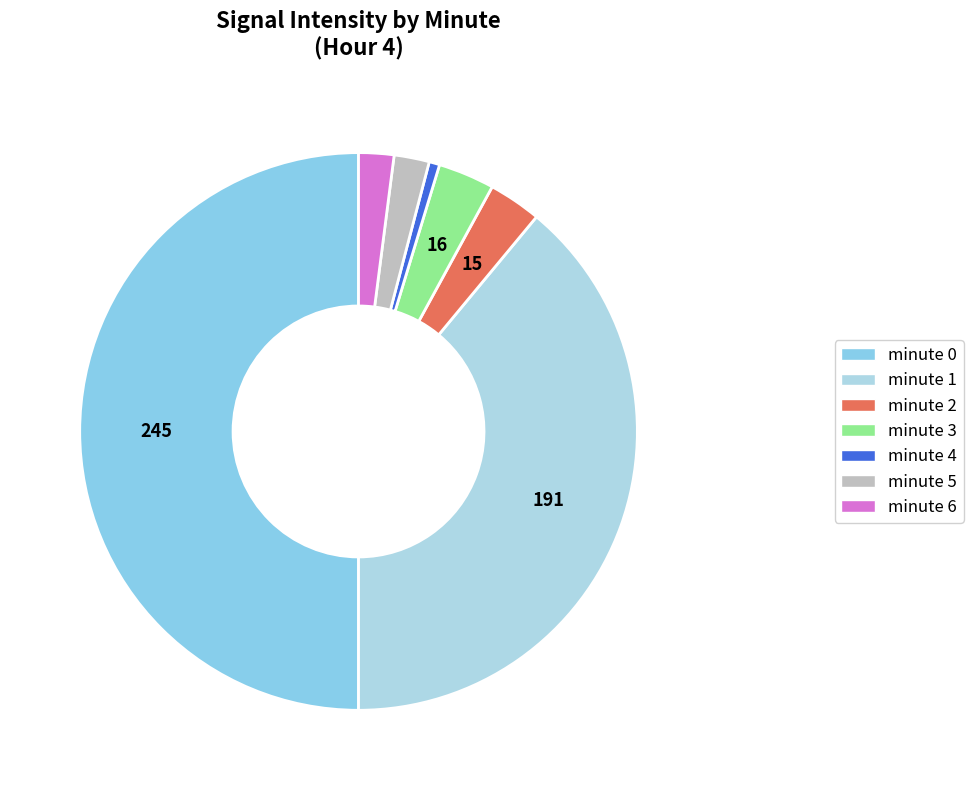

What is the ratio of the value at minute 6 to the value at minute 2?

0.7